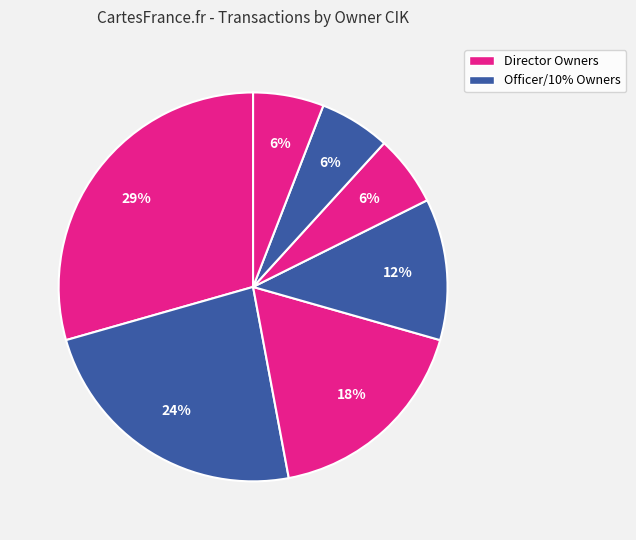

How many segments does this pie chart have?

7